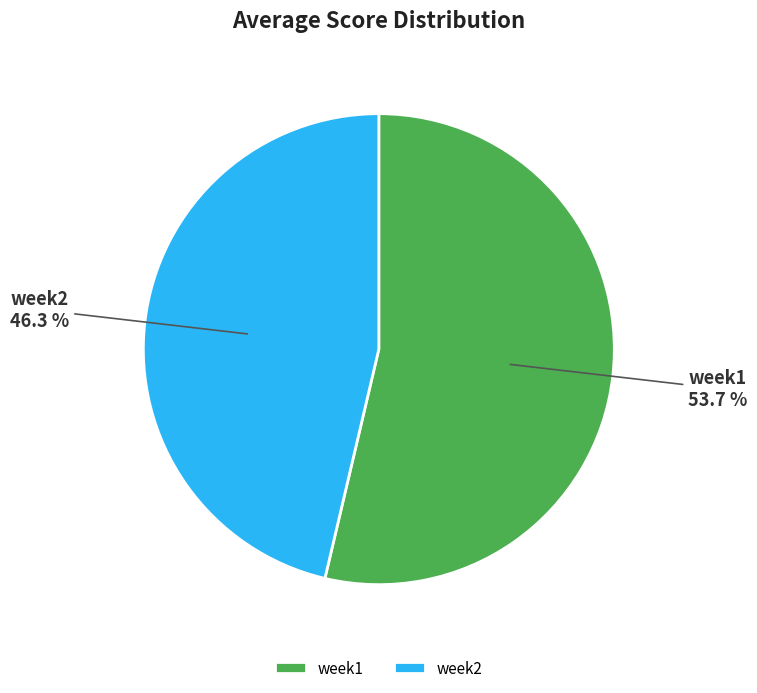

How many segments does this pie chart have?

2